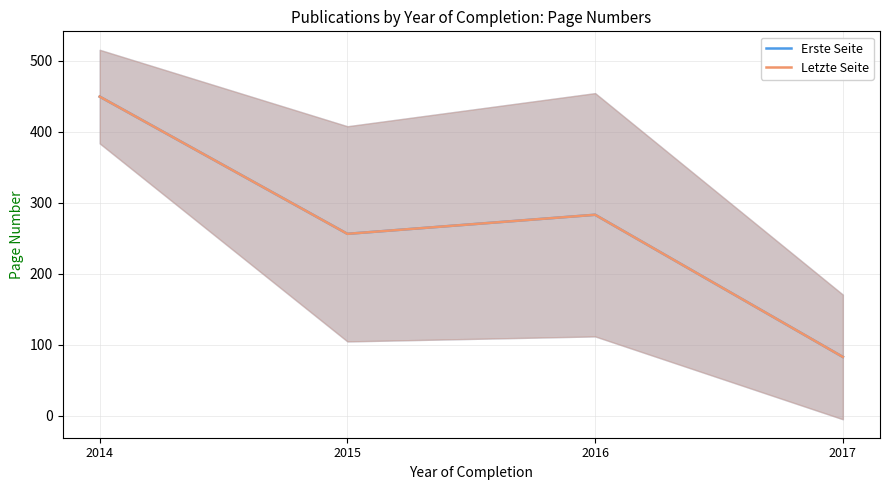

Reading right to left, list all the values displayed in this chart.

Erste Seite: 2017=83.0	2016=283.0	2015=256.2	2014=449.2
Letzte Seite: 2017=83.0	2016=283.0	2015=256.2	2014=449.2